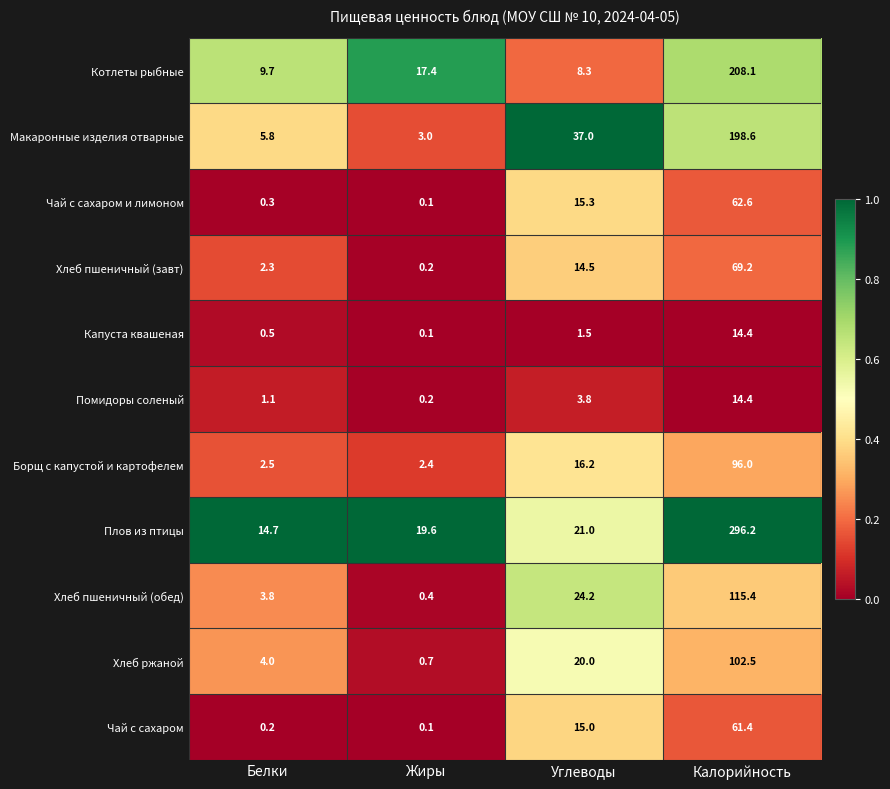

What is the total value across all series at Калорийность?

1238.8